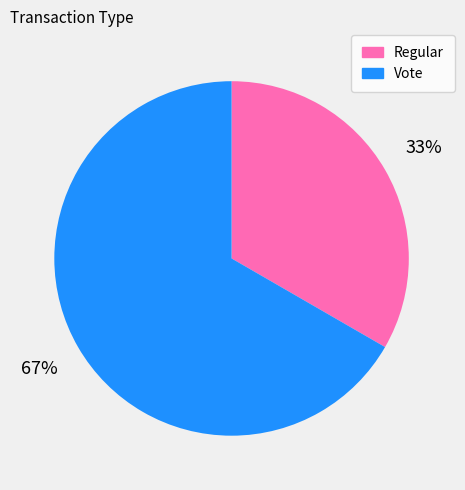

Combined, do Regular and Vote account for over 50%?

Yes